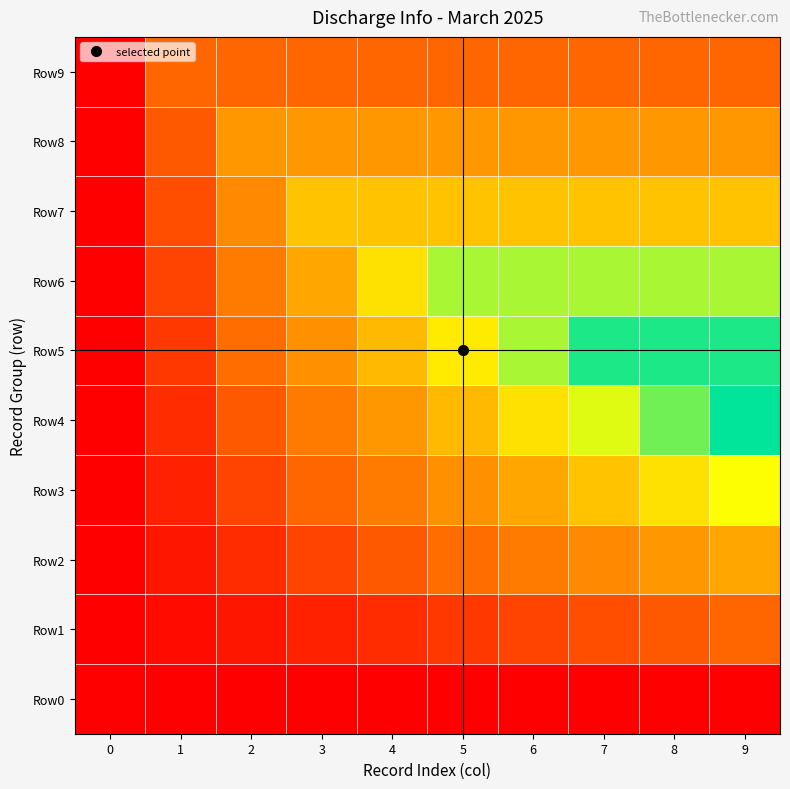

Reading left to right, extract all data points from this chart.

Row0: 0=0	1=0	2=0	3=0	4=0	5=0	6=0	7=0	8=0	9=0
Row1: 0=0	1=1	2=2	3=3	4=4	5=5	6=6	7=7	8=8	9=9
Row2: 0=0	1=2	2=4	3=6	4=8	5=10	6=12	7=14	8=16	9=18
Row3: 0=0	1=3	2=6	3=9	4=12	5=15	6=18	7=21	8=24	9=27
Row4: 0=0	1=4	2=8	3=12	4=16	5=20	6=24	7=28	8=32	9=36
Row5: 0=0	1=5	2=10	3=15	4=20	5=25	6=30	7=35	8=35	9=35
Row6: 0=0	1=6	2=12	3=18	4=24	5=30	6=30	7=30	8=30	9=30
Row7: 0=0	1=7	2=14	3=21	4=21	5=21	6=21	7=21	8=21	9=21
Row8: 0=0	1=8	2=16	3=16	4=16	5=16	6=16	7=16	8=16	9=16
Row9: 0=0	1=9	2=9	3=9	4=9	5=9	6=9	7=9	8=9	9=9